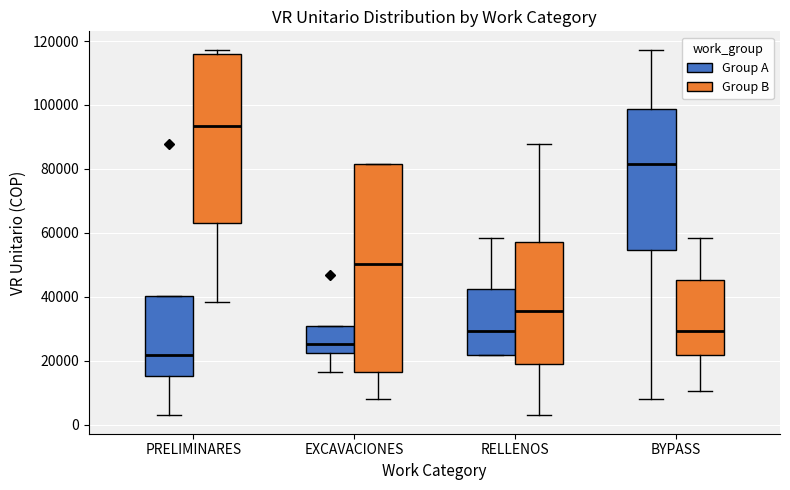

Reading left to right, read every box against the y-axis: the position of its median line, the range the box covers, and the ends of its whiskers. The values are not printed on the chart, so give them approximately, as read against the axis.

PRELIMINARES (Group A): median 22000, box 16000 to 40000, whiskers 2000 to 40000
PRELIMINARES (Group B): median 94000, box 62000 to 116000, whiskers 38000 to 118000
EXCAVACIONES (Group A): median 26000, box 22000 to 30000, whiskers 16000 to 30000
EXCAVACIONES (Group B): median 50000, box 16000 to 82000, whiskers 8000 to 82000
RELLENOS (Group A): median 30000, box 22000 to 42000, whiskers 22000 to 58000
RELLENOS (Group B): median 36000, box 20000 to 58000, whiskers 2000 to 88000
BYPASS (Group A): median 82000, box 54000 to 98000, whiskers 8000 to 118000
BYPASS (Group B): median 30000, box 22000 to 46000, whiskers 10000 to 58000